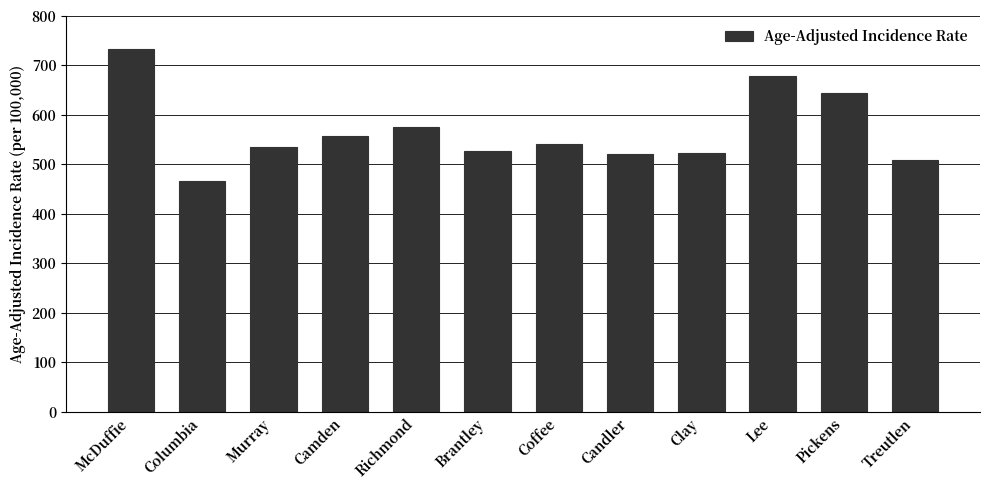

Is it true that the value at Coffee is 911.3?

False